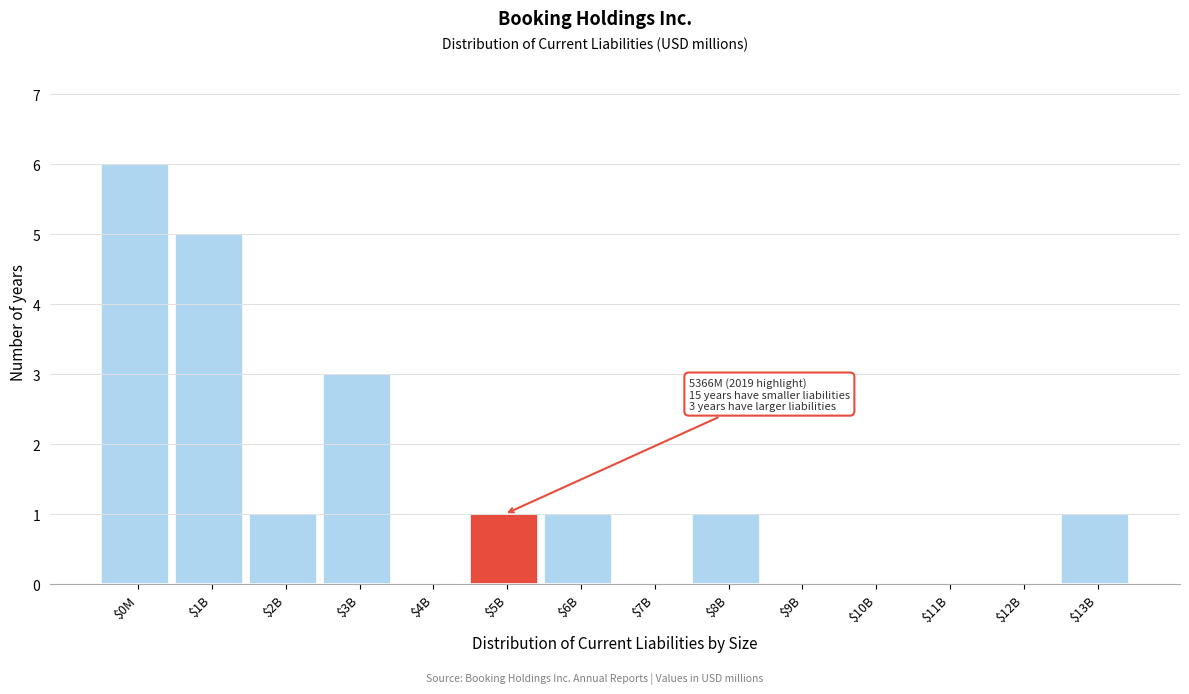

What is the maximum value shown in the chart?

6